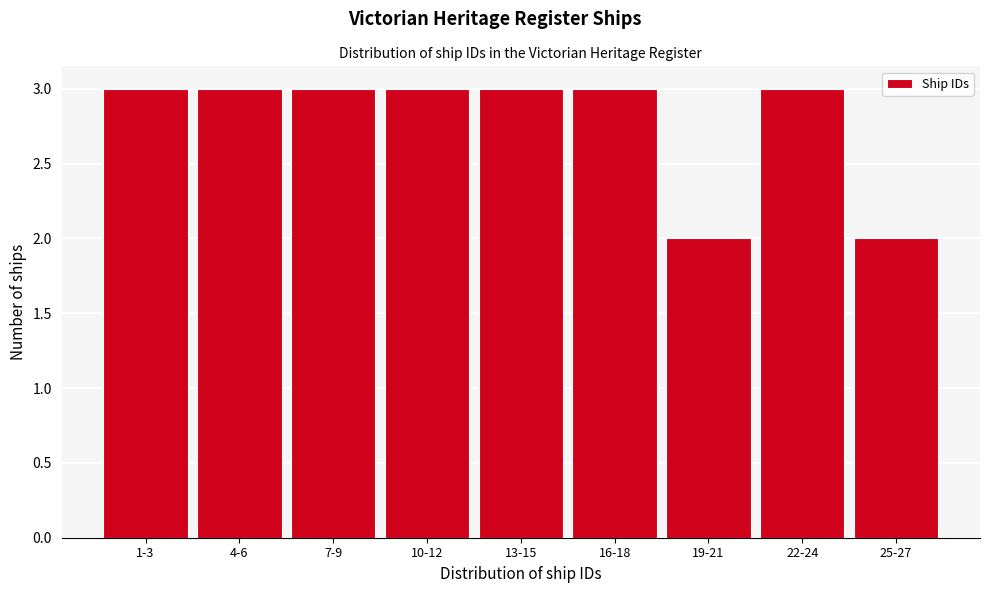

Reading left to right, what are all the values shown in this chart?

1-3=3	4-6=3	7-9=3	10-12=3	13-15=3	16-18=3	19-21=2	22-24=3	25-27=2